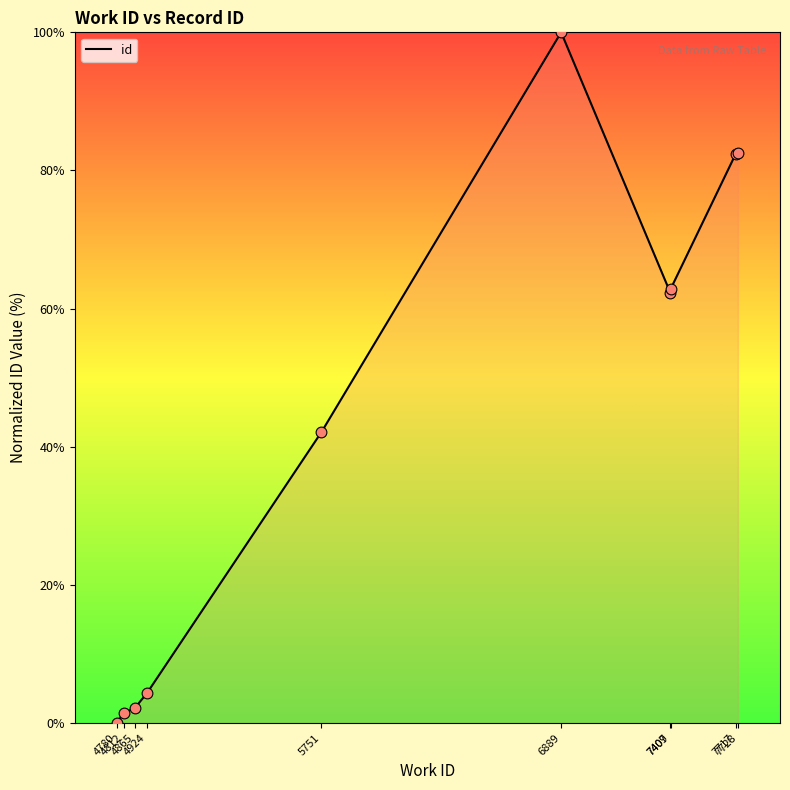

What is the change in value from 4812 to 7717?

+80.9